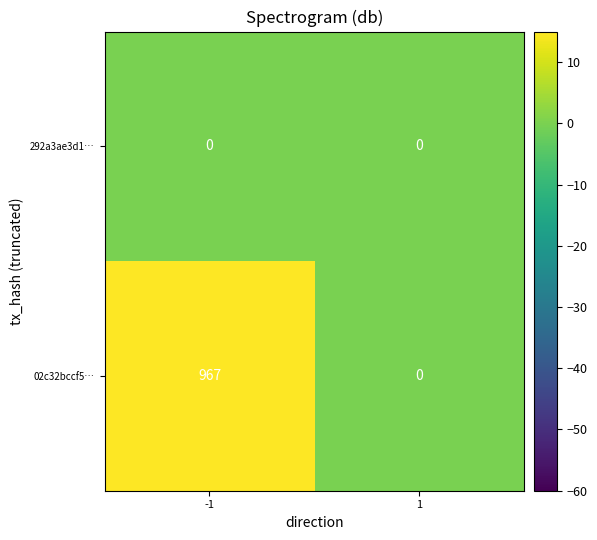

What is the maximum value shown in the chart?

967